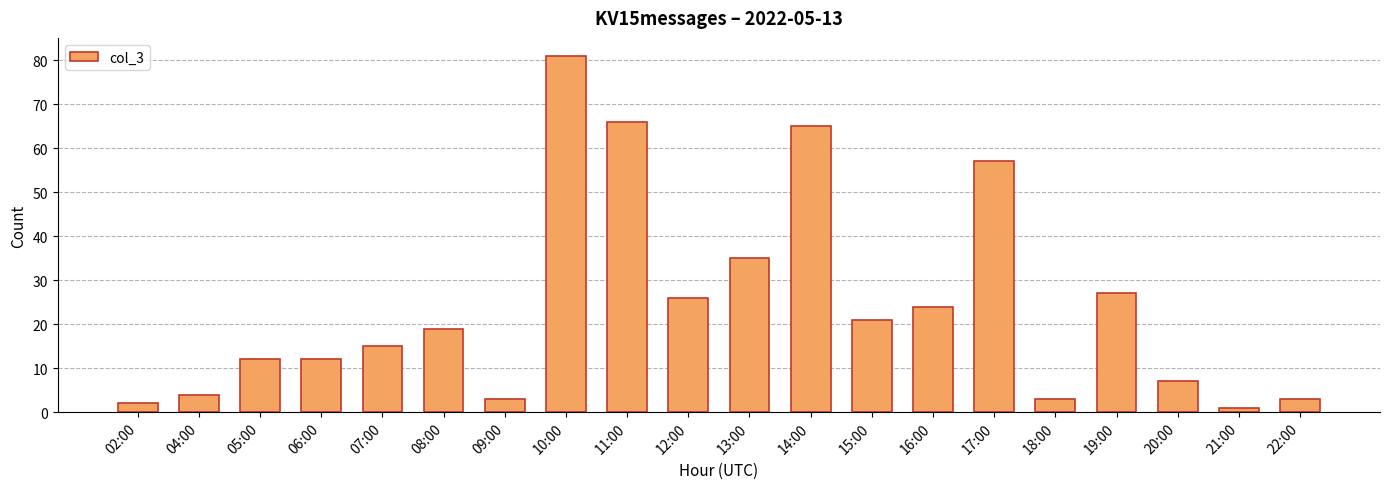

Where is the data nearest to the value 41?

13:00